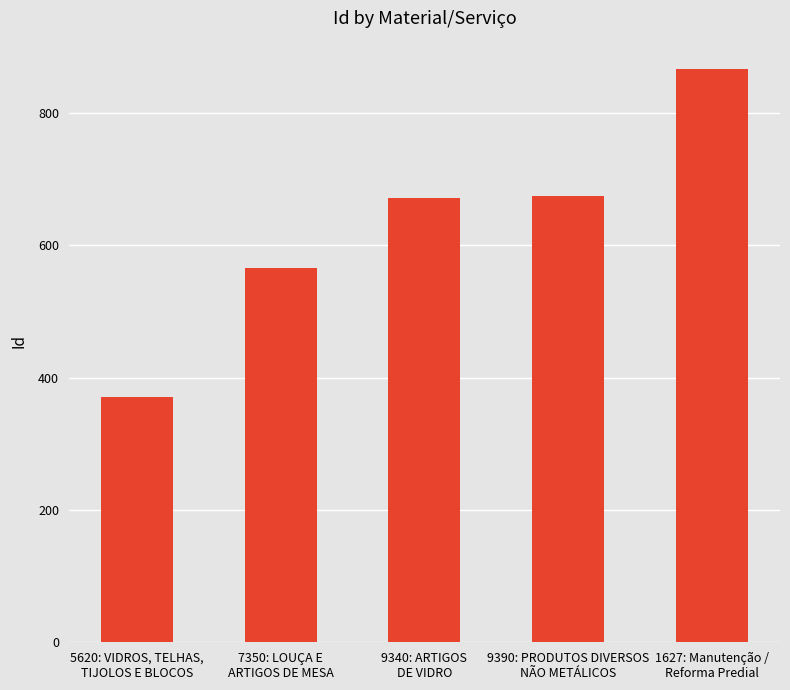

Between 1627: Manutenção /
Reforma Predial and 9390: PRODUTOS DIVERSOS
NÃO METÁLICOS, which is larger?

1627: Manutenção /
Reforma Predial